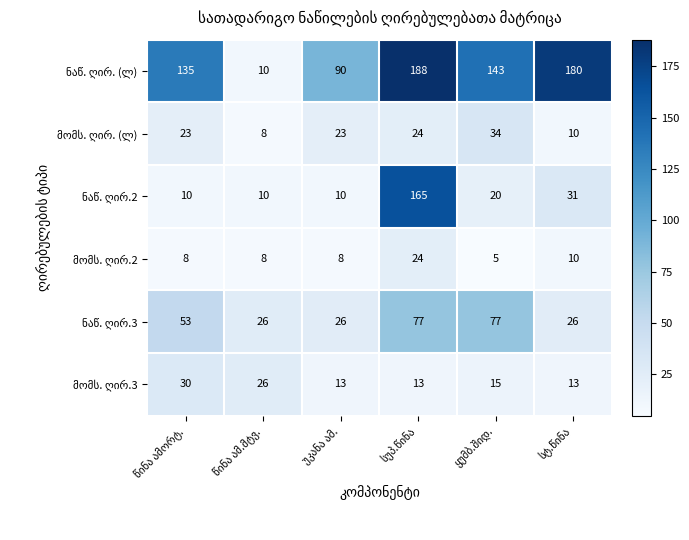

What is the smallest value displayed?

5